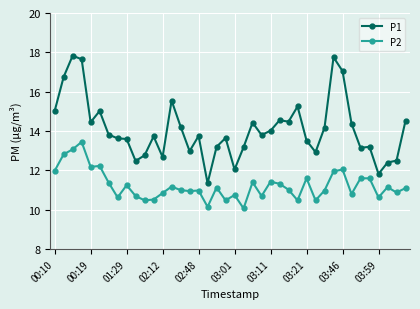

What is the minimum value shown in the chart?

10.1